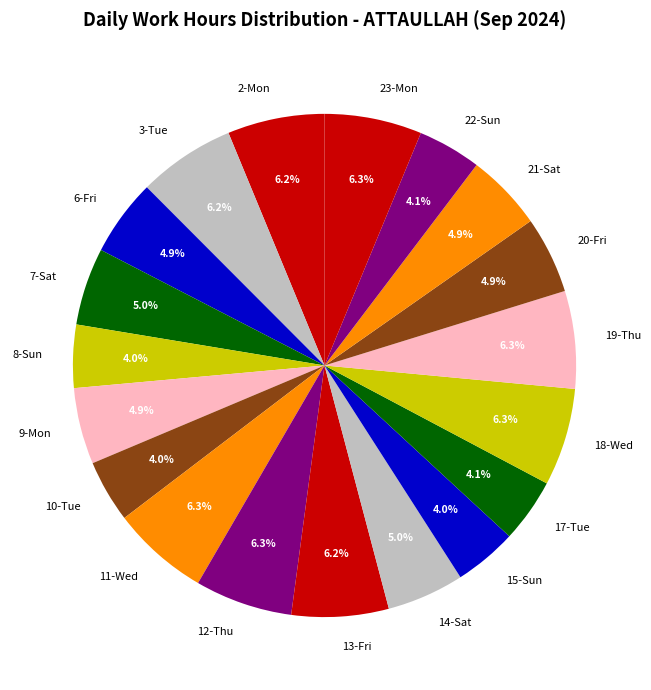

Approximately how many times larger is the value at 9-Mon compared to 11-Wed?

0.8